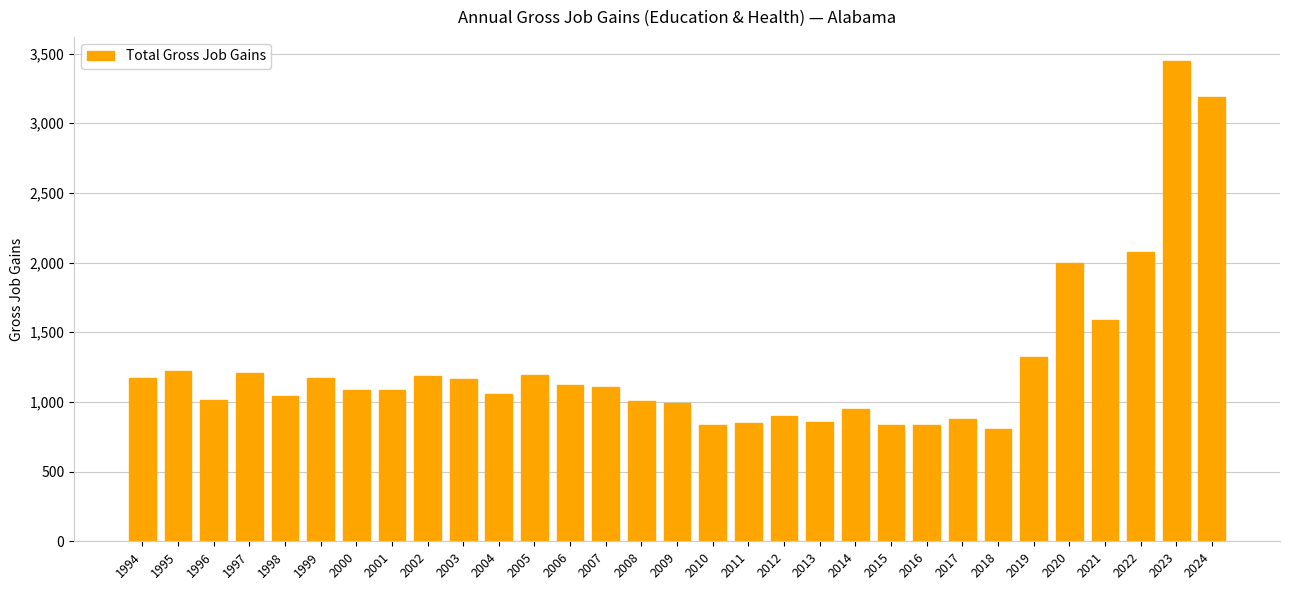

Which label corresponds to the largest value in the chart?

2023